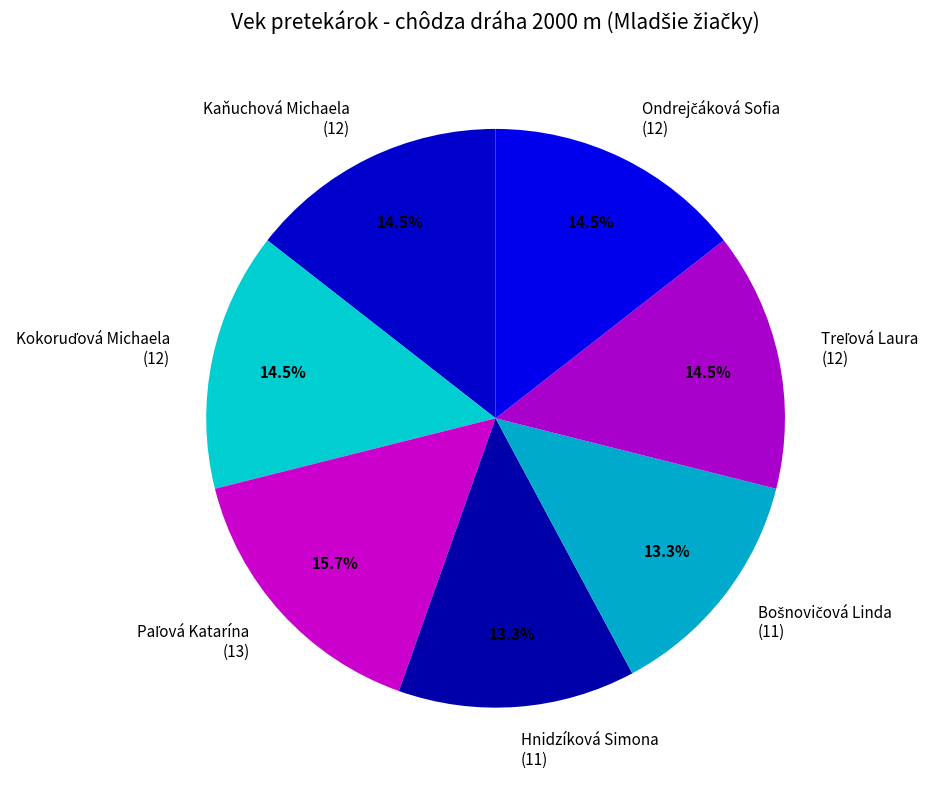

Does Kaňuchová Michaela represent more than half of the total?

No